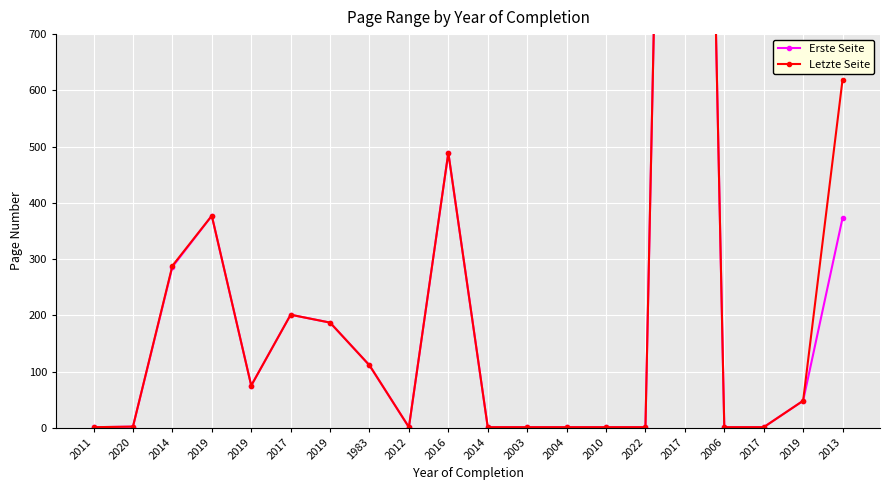

What is the difference between the maximum and minimum values in the Erste Seite series?

3327